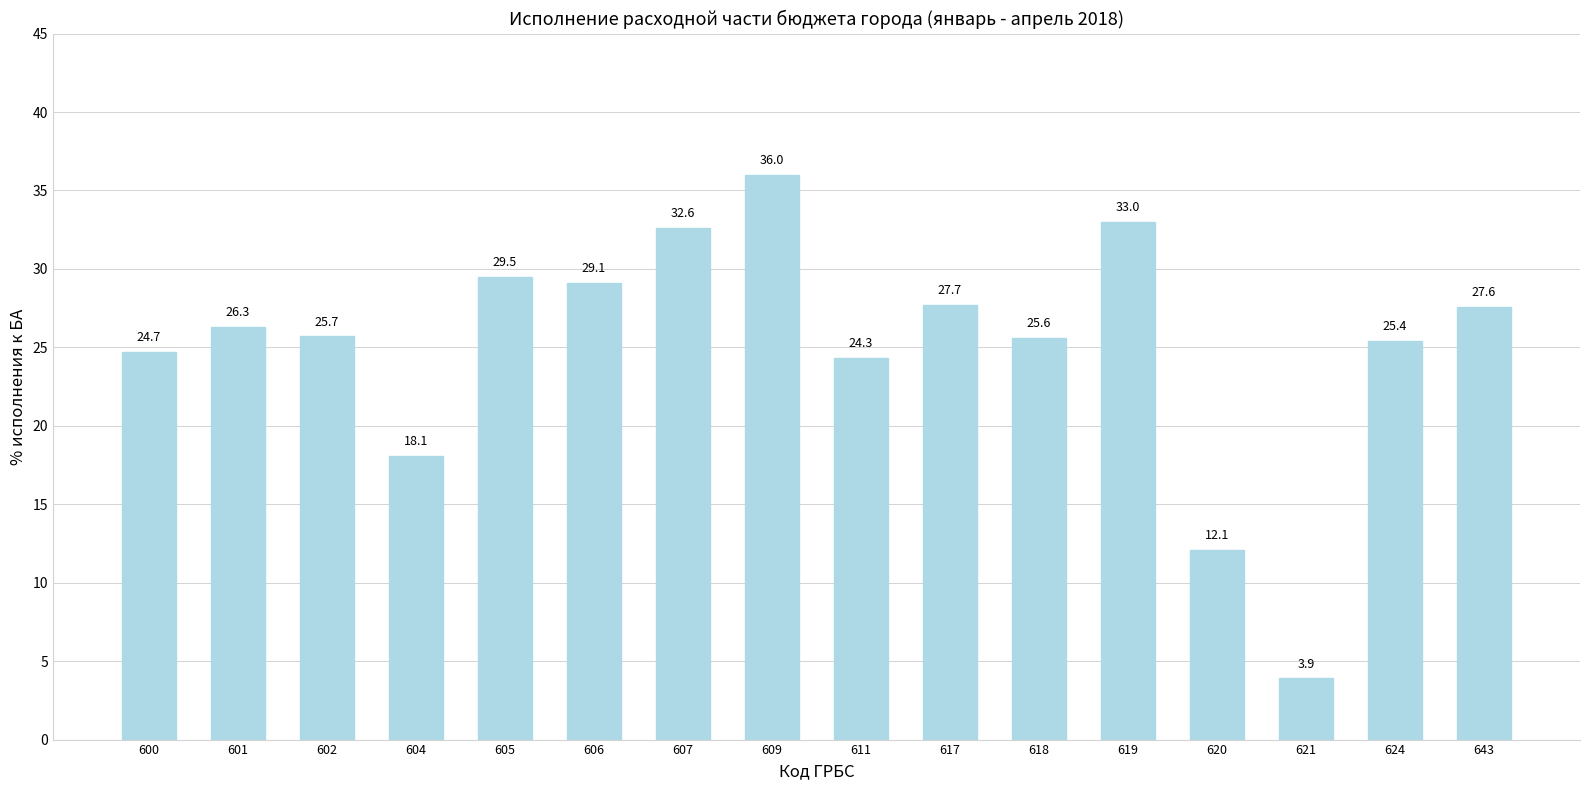

Where is the data nearest to the value 19?

604